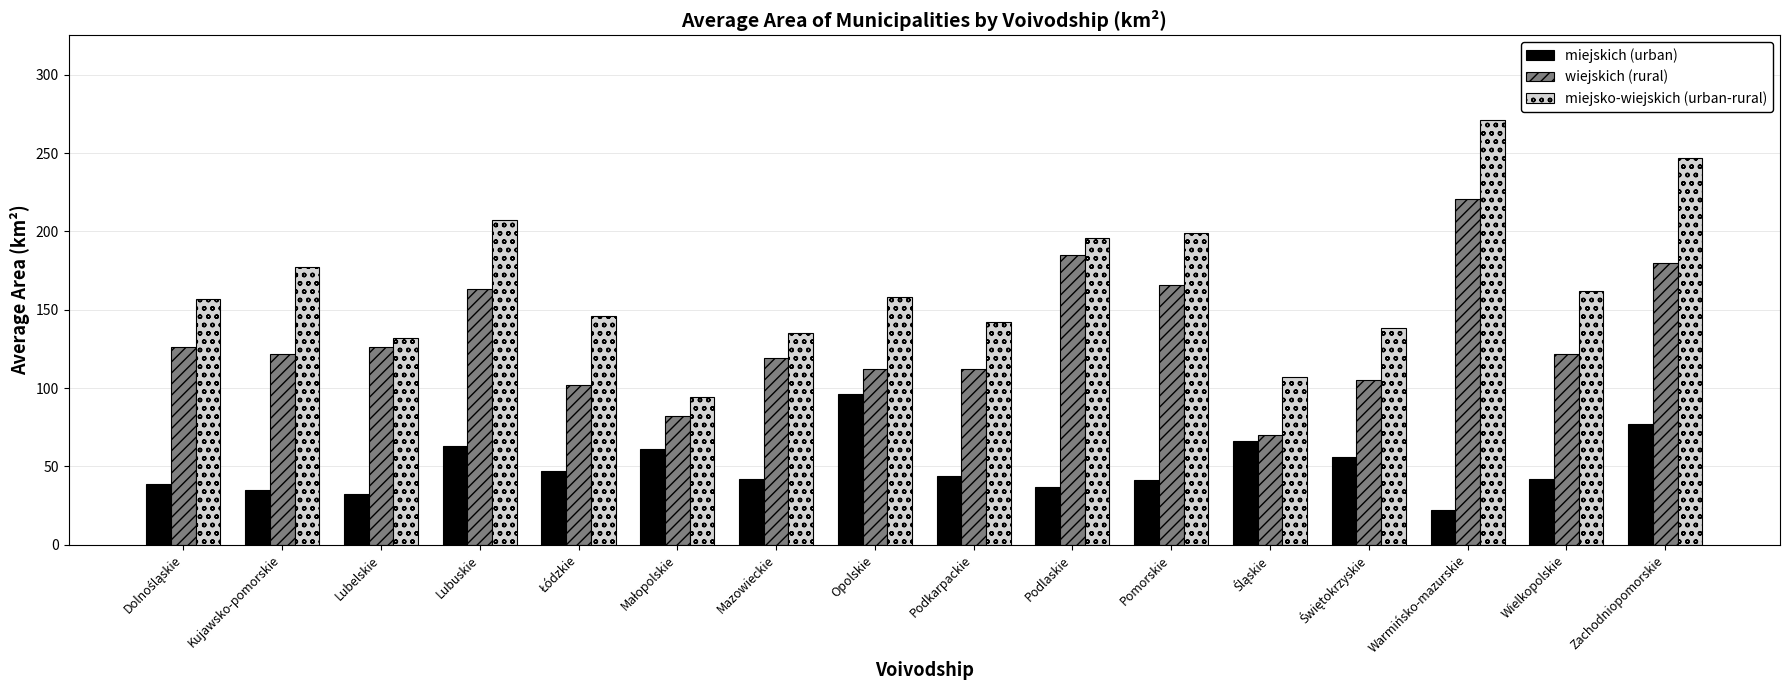

What is the sum of the miejsko-wiejskich (urban-rural) values at Lubuskie and Warmińsko-mazurskie?

478